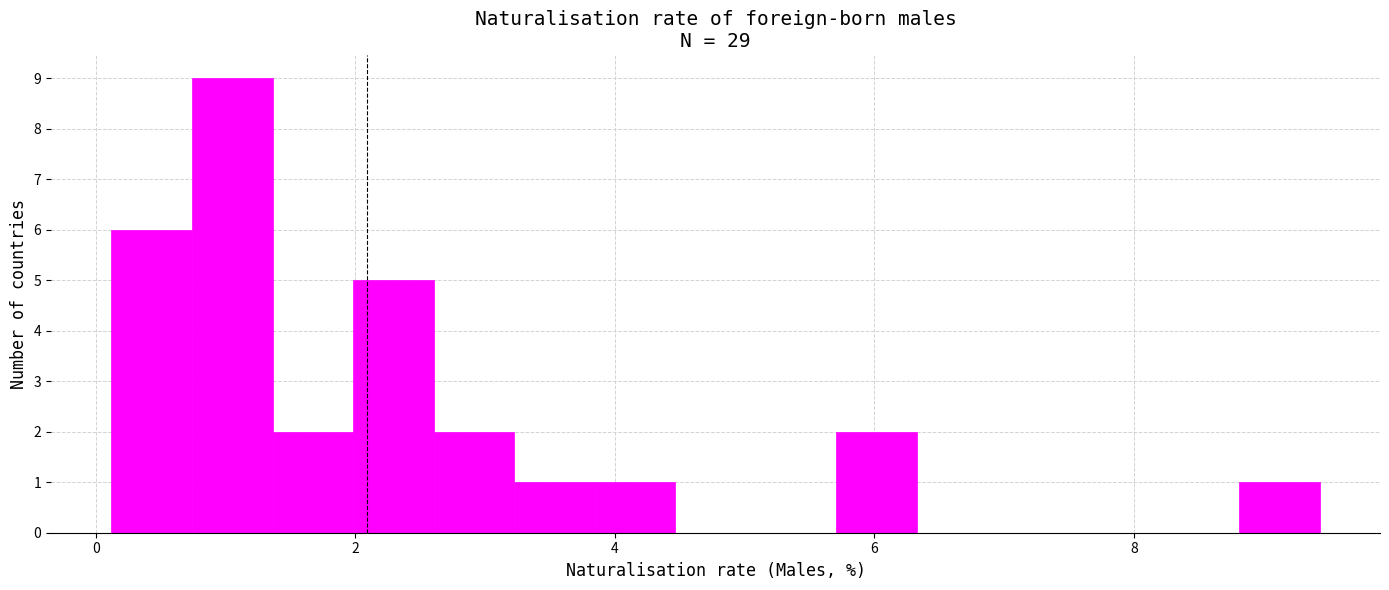

Read against the x-axis, roughly where is the centre of the tallest bar?

1.0